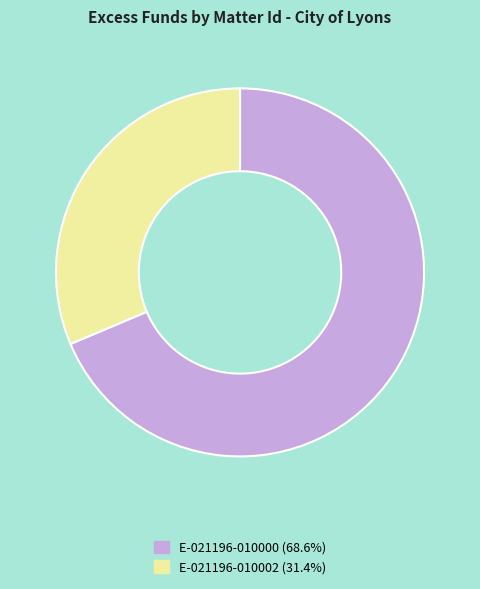

Between E-021196-010000 and E-021196-010002, which is larger?

E-021196-010000